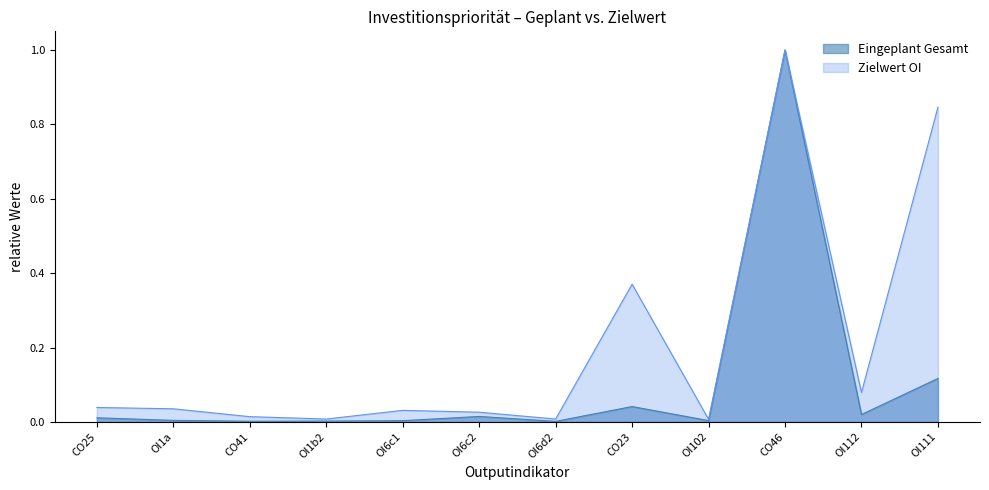

Which series has the widest spread of values?

Eingeplant Gesamt